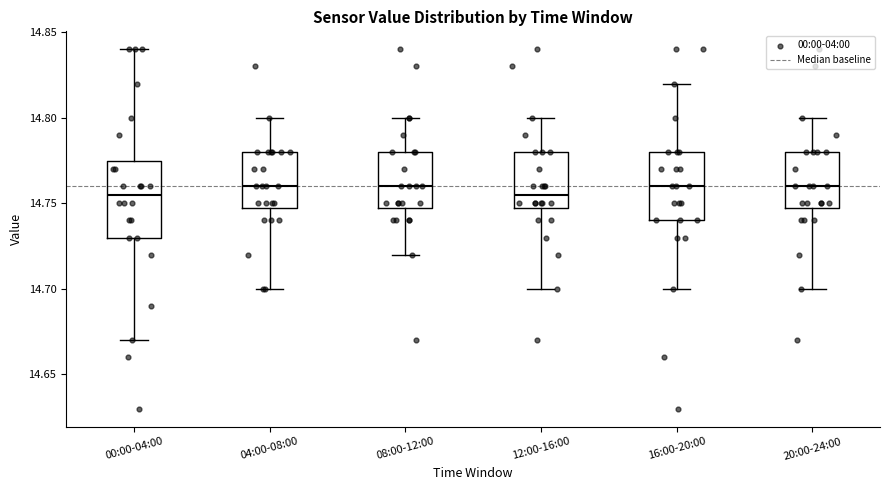

Reading left to right, read every box against the y-axis: the position of its median line, the range the box covers, and the ends of its whiskers. The values are not printed on the chart, so give them approximately, as read against the axis.

00:00-04:00: median 14.755, box 14.730 to 14.775, whiskers 14.670 to 14.840
04:00-08:00: median 14.760, box 14.750 to 14.780, whiskers 14.700 to 14.800
08:00-12:00: median 14.760, box 14.750 to 14.780, whiskers 14.720 to 14.800
12:00-16:00: median 14.755, box 14.750 to 14.780, whiskers 14.700 to 14.800
16:00-20:00: median 14.760, box 14.740 to 14.780, whiskers 14.700 to 14.820
20:00-24:00: median 14.760, box 14.750 to 14.780, whiskers 14.700 to 14.800